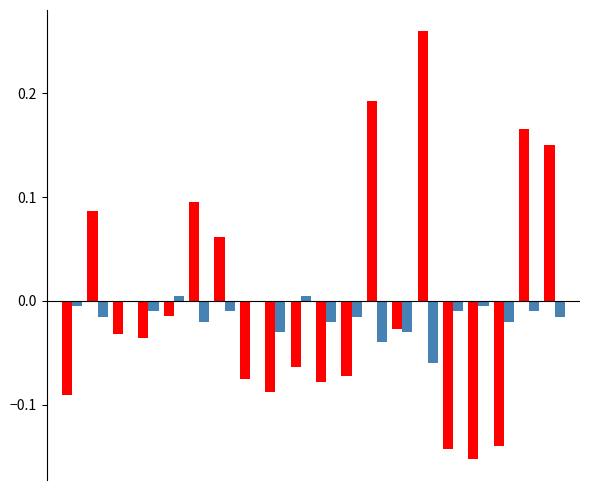

How many groups of bars are there?

20